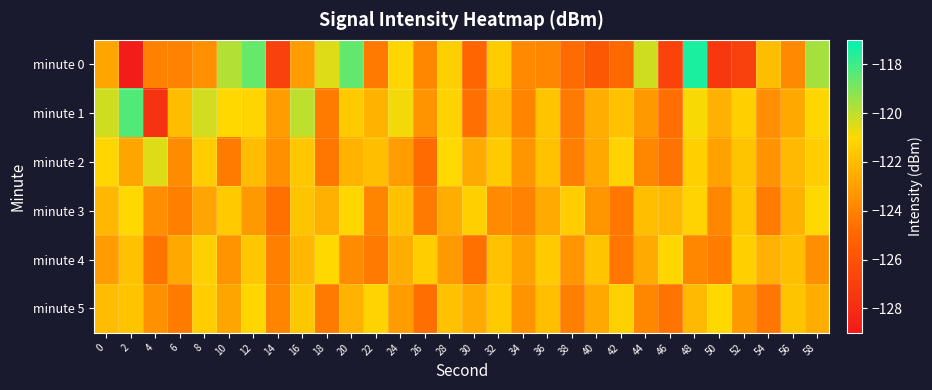

Reading right to left, list all the values displayed in this chart.

minute 0: 58=-119.6	56=-123.8	54=-122.0	52=-126.9	50=-127.4	48=-117.5	46=-126.8	44=-120.2	42=-124.9	40=-125.7	38=-124.8	36=-123.8	34=-123.8	32=-121.4	30=-125.0	28=-121.3	26=-123.8	24=-121.1	22=-124.3	20=-118.6	18=-120.5	16=-123.1	14=-126.9	12=-118.6	10=-119.8	8=-123.5	6=-124.0	4=-124.0	2=-128.8	0=-122.8
minute 1: 58=-121.1	56=-122.7	54=-123.6	52=-121.3	50=-122.4	48=-120.9	46=-124.7	44=-123.2	42=-121.8	40=-122.5	38=-124.3	36=-121.7	34=-123.9	32=-122.1	30=-124.6	28=-121.2	26=-123.4	24=-120.8	22=-122.3	20=-121.5	18=-124.2	16=-120.0	14=-123.1	12=-121.1	10=-121.0	8=-120.3	6=-122.0	4=-127.6	2=-118.3	0=-120.3
minute 2: 58=-121.4	56=-122.1	54=-123.4	52=-121.7	50=-122.9	48=-121.3	46=-124.5	44=-123.8	42=-121.2	40=-122.7	38=-124.1	36=-121.8	34=-123.3	32=-121.5	30=-122.6	28=-121.0	26=-124.8	24=-123.1	22=-121.9	20=-122.3	18=-124.4	16=-121.6	14=-123.5	12=-122.0	10=-124.2	8=-121.4	6=-123.7	4=-120.5	2=-122.8	0=-121.1
minute 3: 58=-121.0	56=-122.3	54=-124.2	52=-121.6	50=-123.8	48=-121.2	46=-122.1	44=-121.9	42=-124.4	40=-123.3	38=-121.4	36=-122.6	34=-124.0	32=-123.7	30=-121.3	28=-122.5	26=-124.3	24=-121.8	22=-123.9	20=-121.1	18=-122.4	16=-121.7	14=-124.6	12=-123.2	10=-121.5	8=-122.8	6=-124.1	4=-123.6	2=-121.0	0=-122.2
minute 4: 58=-123.6	56=-121.9	54=-122.4	52=-121.3	50=-124.2	48=-123.8	46=-121.1	44=-122.6	42=-124.4	40=-121.7	38=-123.3	36=-121.5	34=-122.9	32=-121.8	30=-124.6	28=-123.2	26=-121.4	24=-122.5	22=-124.3	20=-123.7	18=-121.0	16=-122.2	14=-124.1	12=-121.6	10=-123.4	8=-121.3	6=-122.7	4=-124.5	2=-121.8	0=-123.1
minute 5: 58=-122.5	56=-121.7	54=-124.4	52=-123.2	50=-121.0	48=-122.1	46=-124.5	44=-123.8	42=-121.3	40=-122.7	38=-124.1	36=-121.9	34=-123.4	32=-121.5	30=-122.6	28=-121.8	26=-124.7	24=-123.1	22=-121.2	20=-122.3	18=-124.3	16=-121.6	14=-123.9	12=-121.1	10=-122.8	8=-121.4	6=-124.2	4=-123.5	2=-121.7	0=-122.0